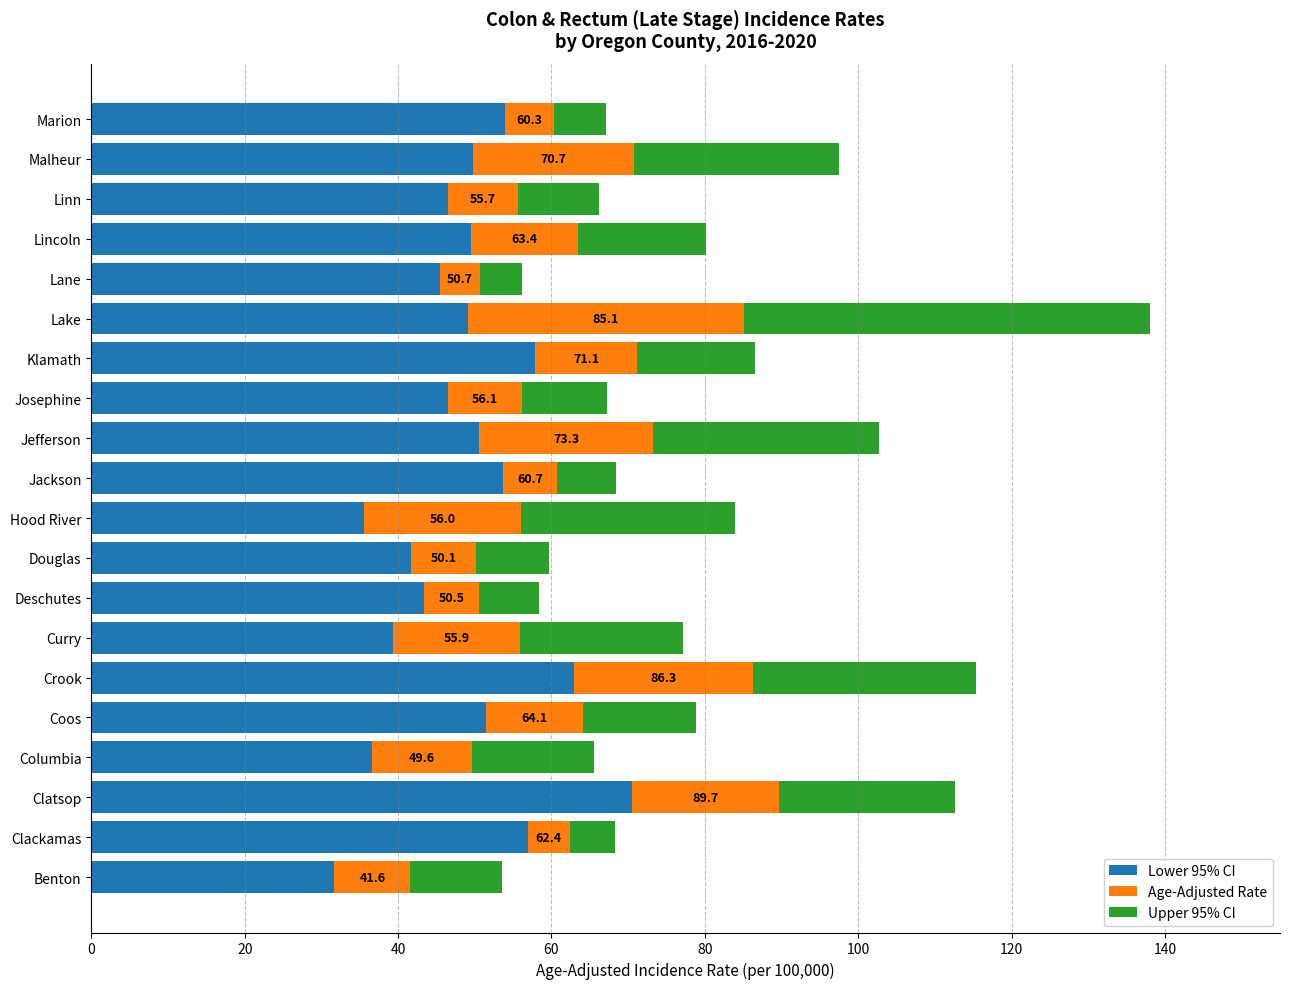

What value does the Lower 95% CI series have at Clackamas?

56.9